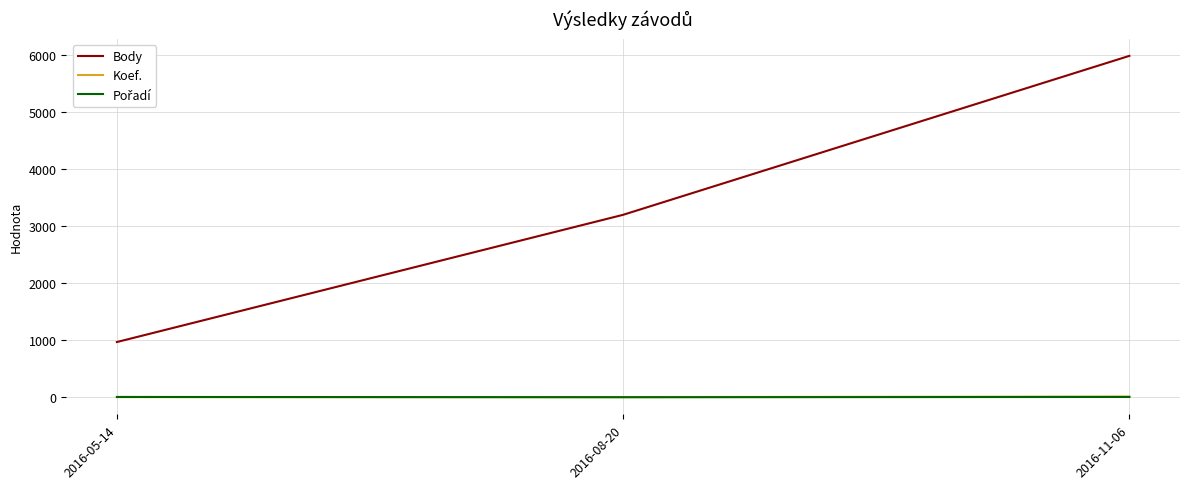

Rank the categories by Body value from highest to lowest.

2016-11-06, 2016-08-20, 2016-05-14